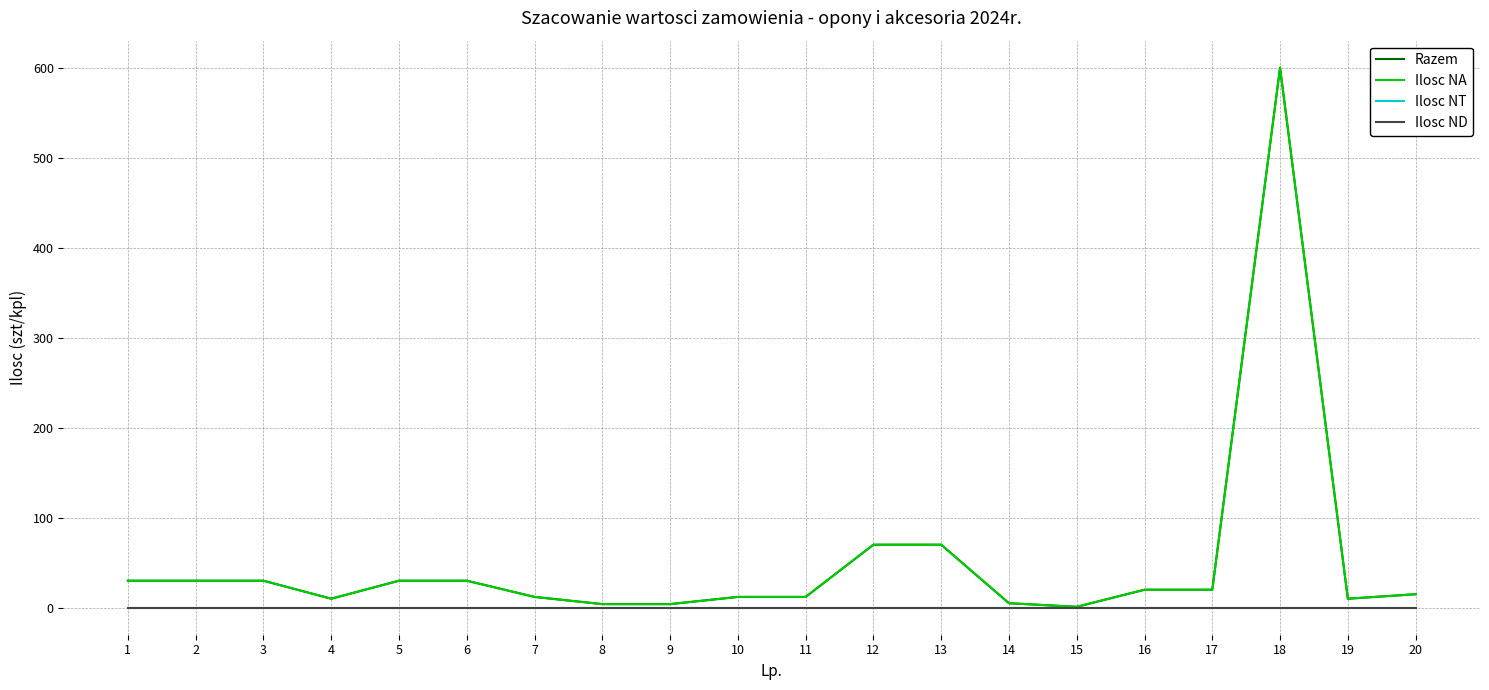

Does the chart display data point markers on the line(s)?

No